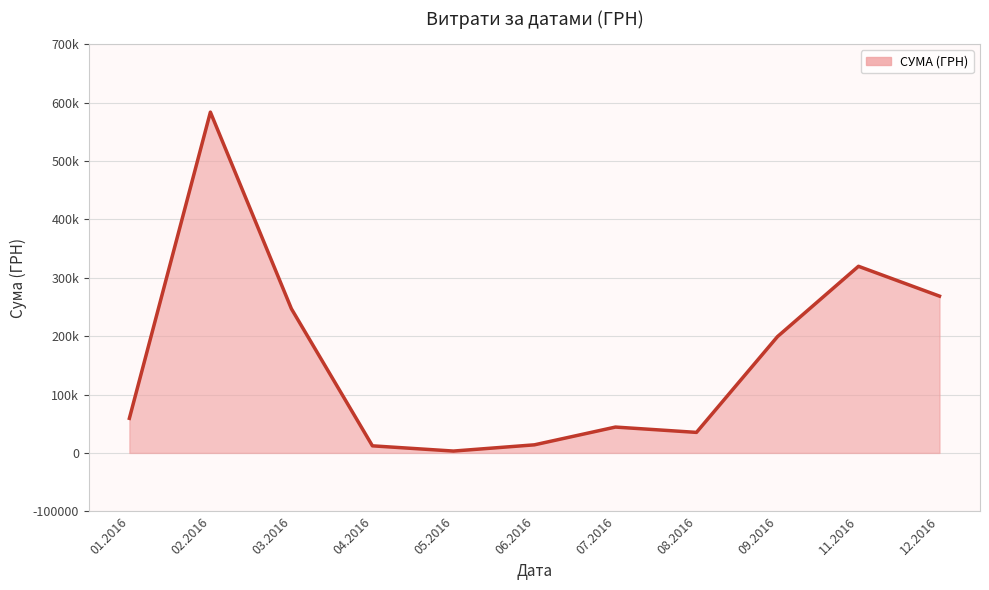

What is the change in value from 04.2016 to 11.2016?

+307457.9